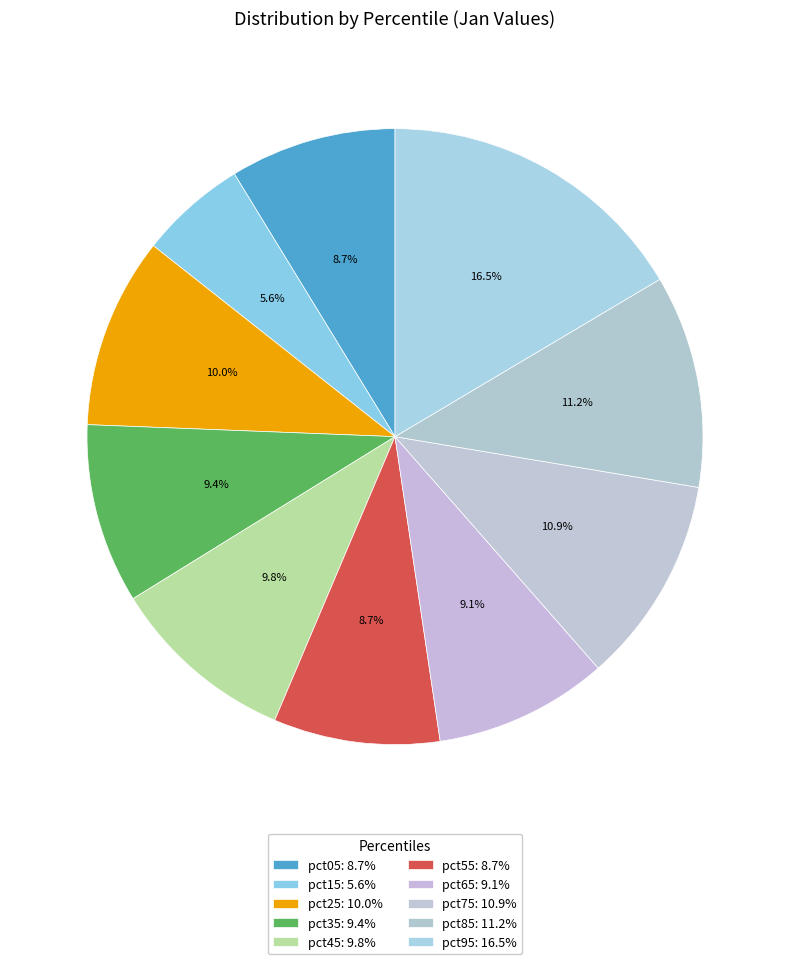

How many slices are in this pie chart?

10